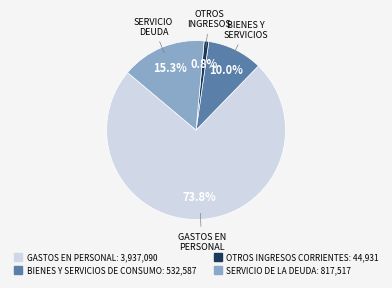

Which category has the biggest portion of the pie?

GASTOS EN PERSONAL